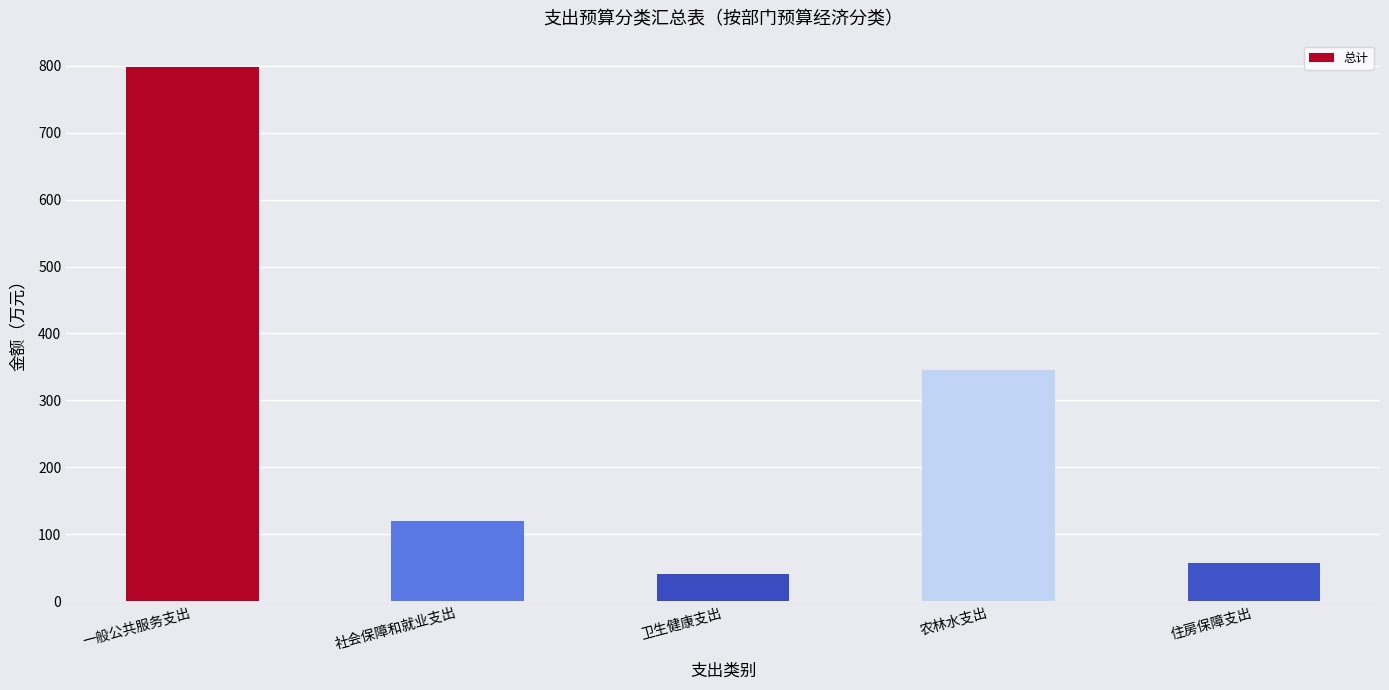

Rank the categories by value from lowest to highest.

卫生健康支出, 住房保障支出, 社会保障和就业支出, 农林水支出, 一般公共服务支出